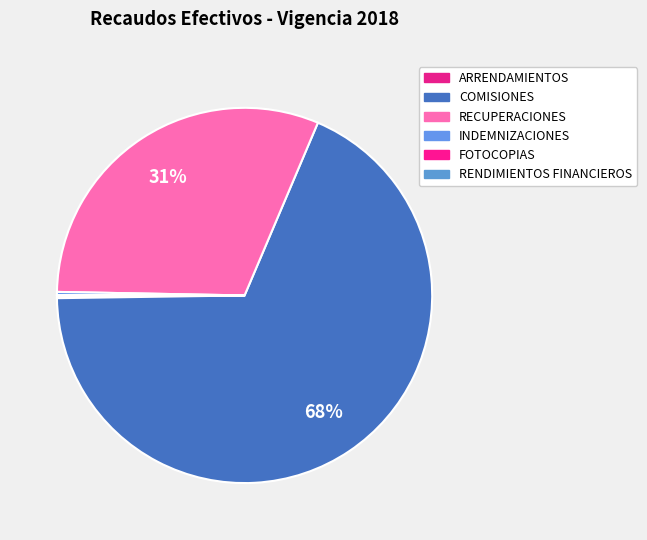

What is the smallest slice in the pie chart?

RENDIMIENTOS FINANCIEROS